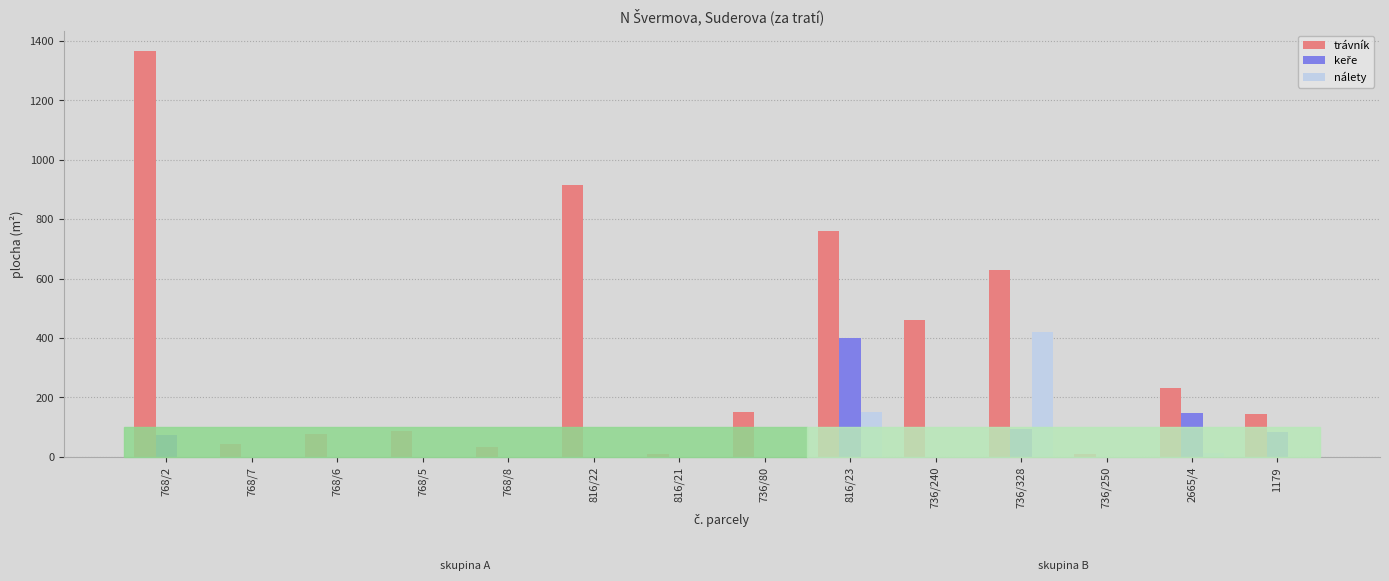

True or false: trávník has a value of 871 at 736/328.

False